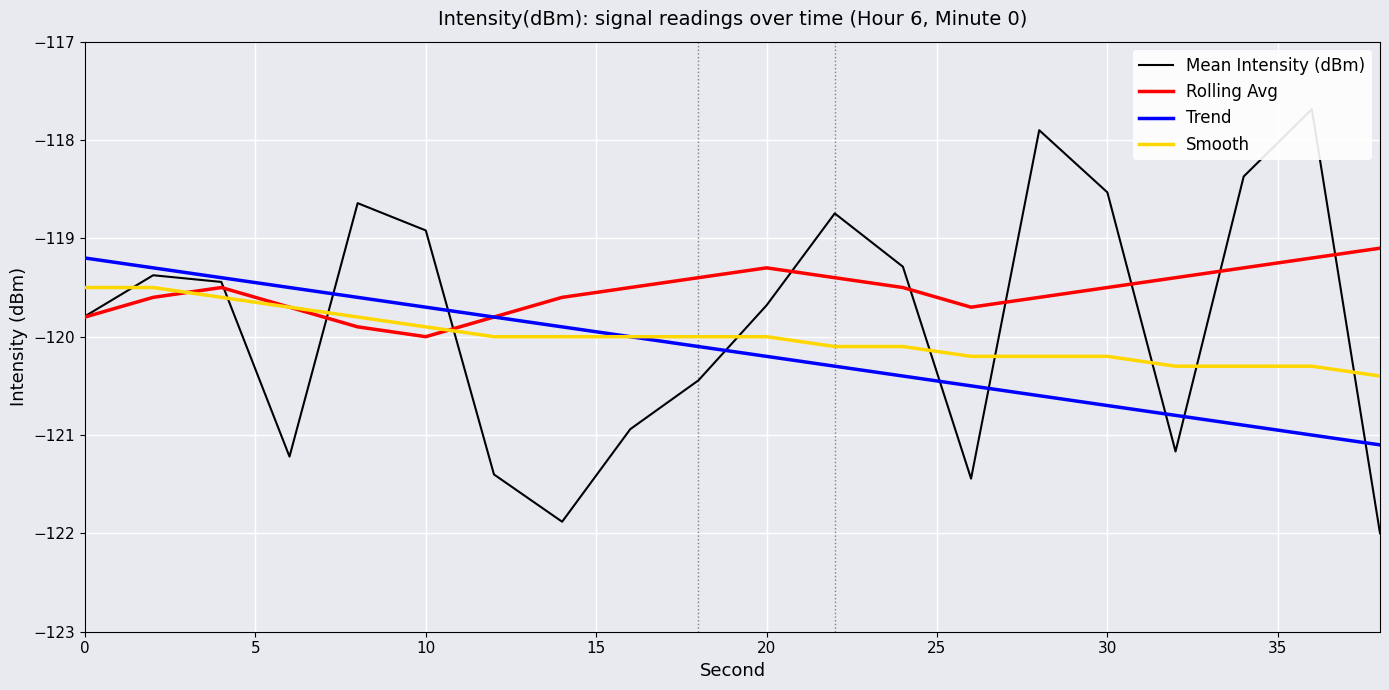

What is the highest value of the Smooth series?

-119.5